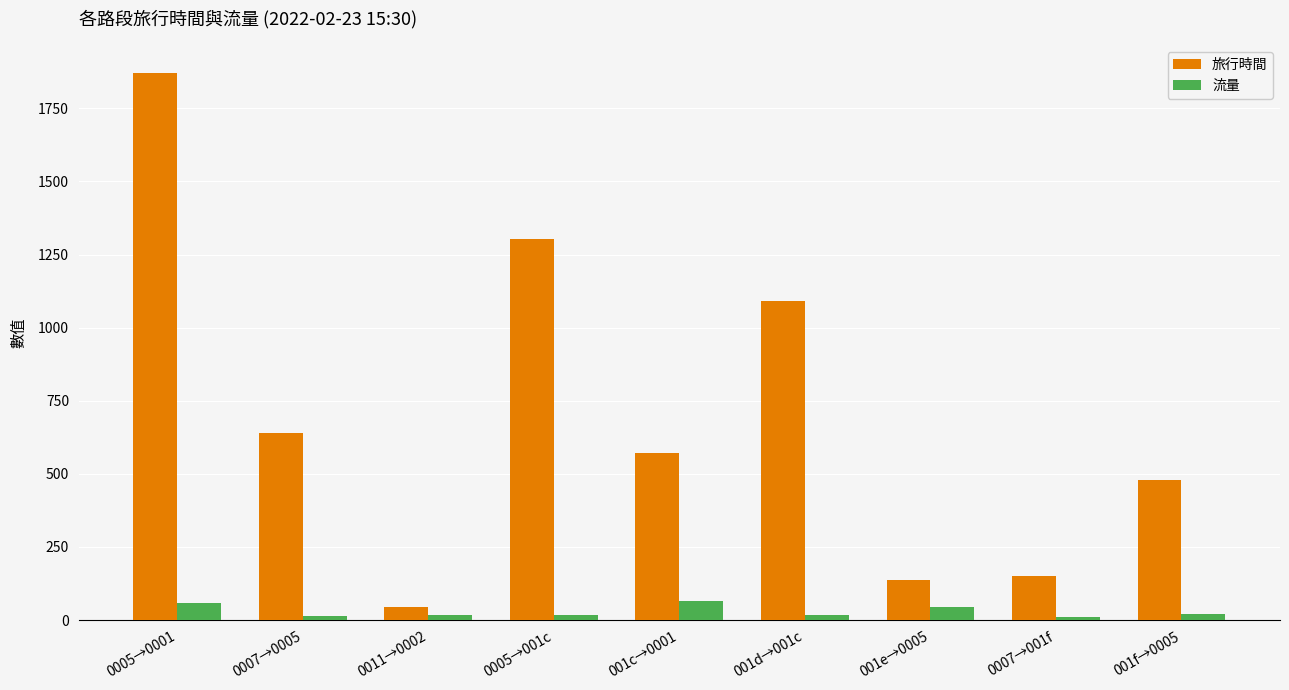

Count the number of categories in the chart.

9